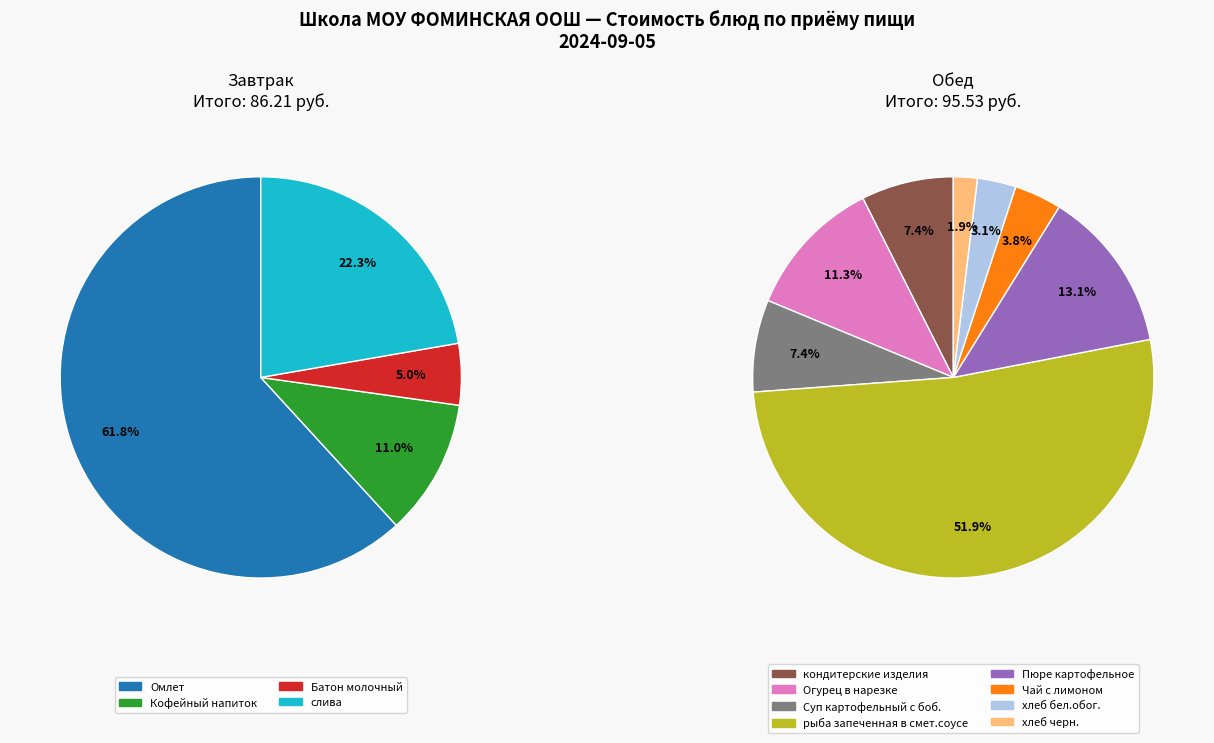

Rank the categories by value from lowest to highest.

хлеб черн., хлеб бел.обог., Чай с лимоном, Батон молочный, Суп картофельный с боб., кондитерские изделия, Кофейный напиток, Огурец в нарезке, Пюре картофельное, слива, рыба запеченная в смет.соусе, Омлет